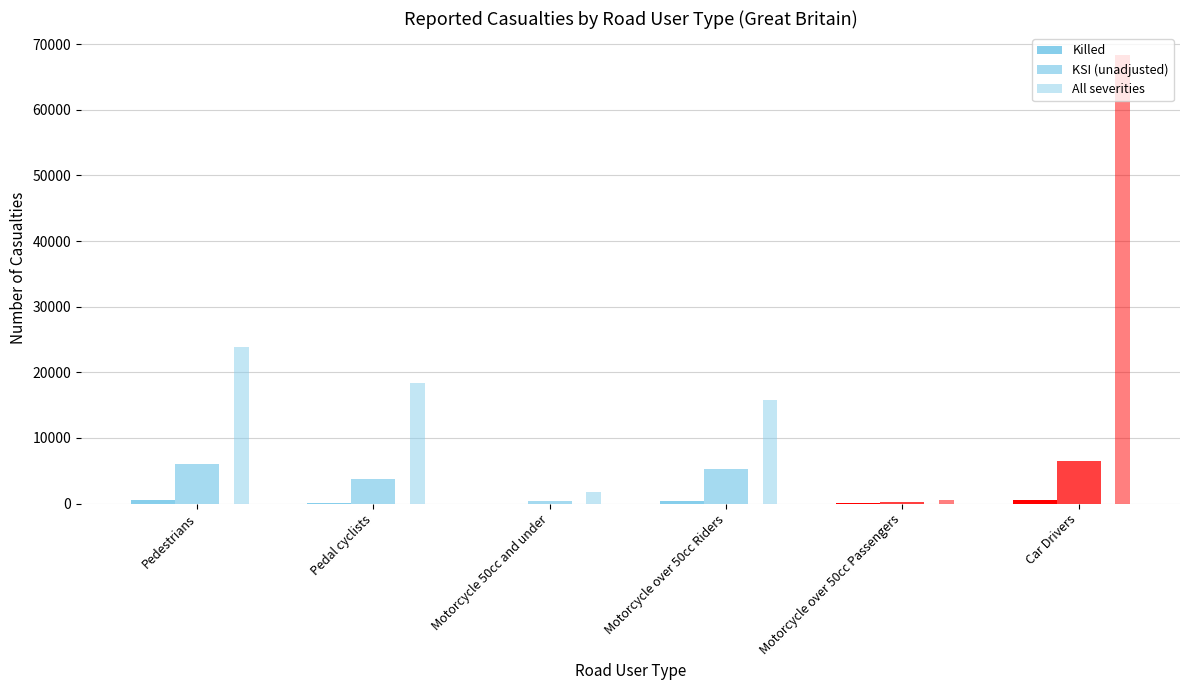

How many data points does each series have?

6